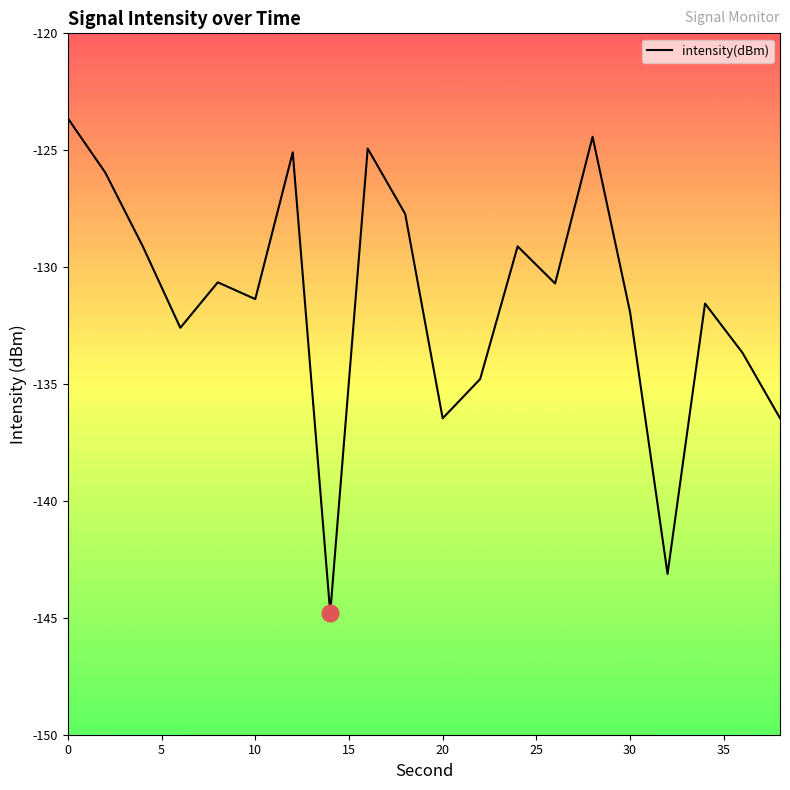

What is the minimum value shown in the chart?

-144.8